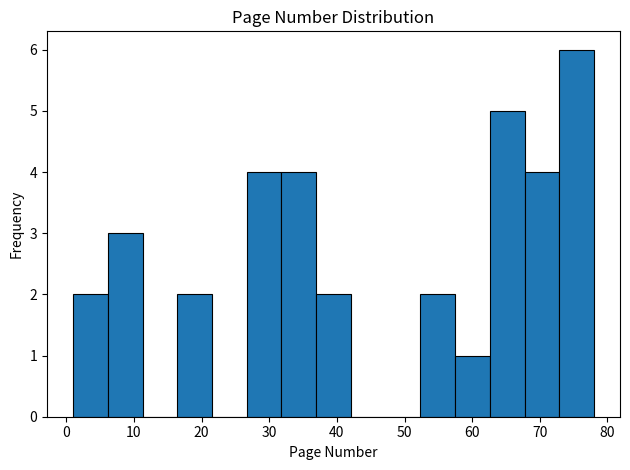

Reading left to right, transcribe this chart: for each bar, give the range it covers on the x-axis and its height. Neither the bar edges nor the heights are printed on the chart, so give them approximately, as read against the axes.

1 to 6: 2
6 to 11: 3
11 to 16: 0
16 to 22: 2
22 to 27: 0
27 to 32: 4
32 to 37: 4
37 to 42: 2
42 to 47: 0
47 to 52: 0
52 to 57: 2
57 to 63: 1
63 to 68: 5
68 to 73: 4
73 to 78: 6